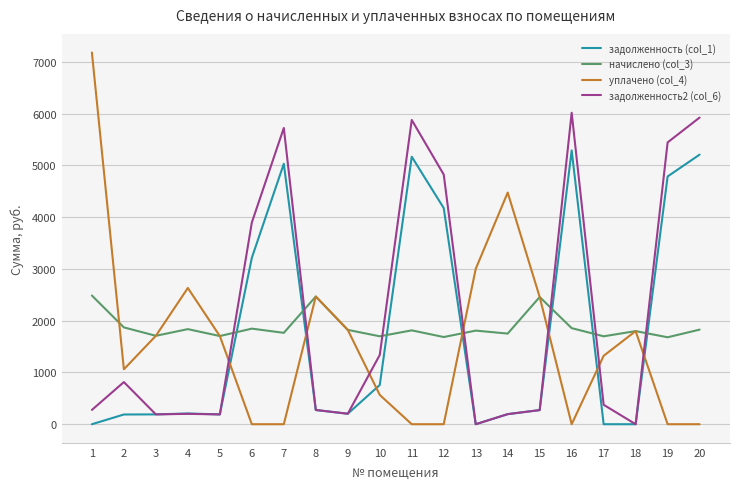

The начислено (col_3) series shows 1698.1 at 10. True or false?

True